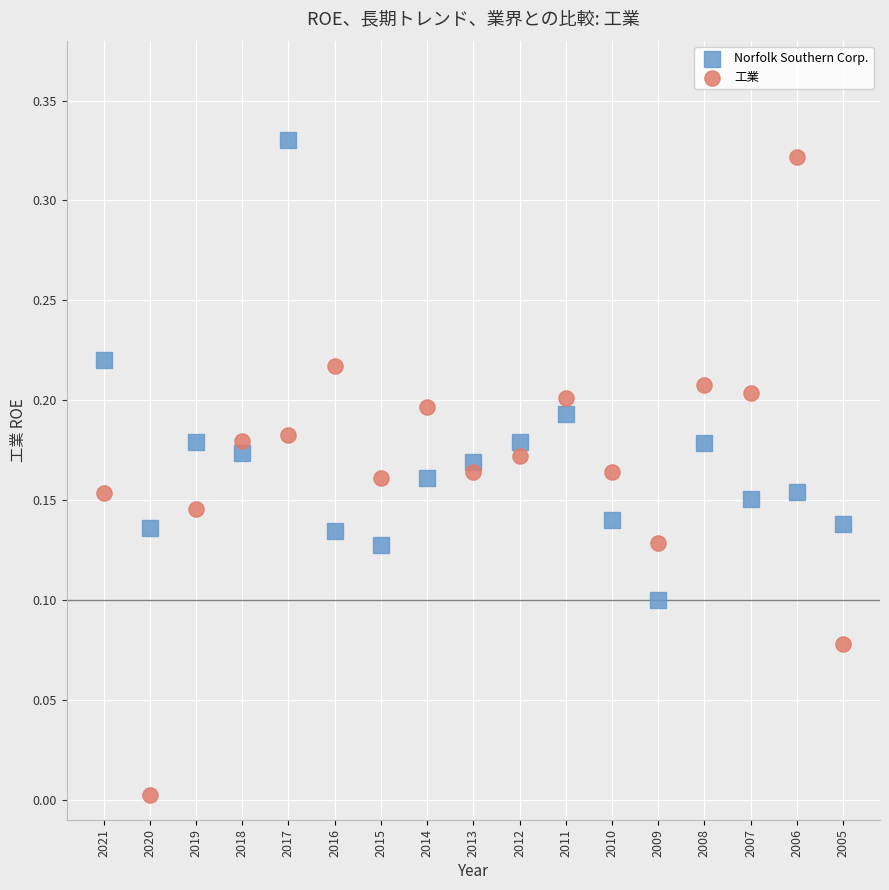

Which series has the largest Y range (max minus min)?

工業